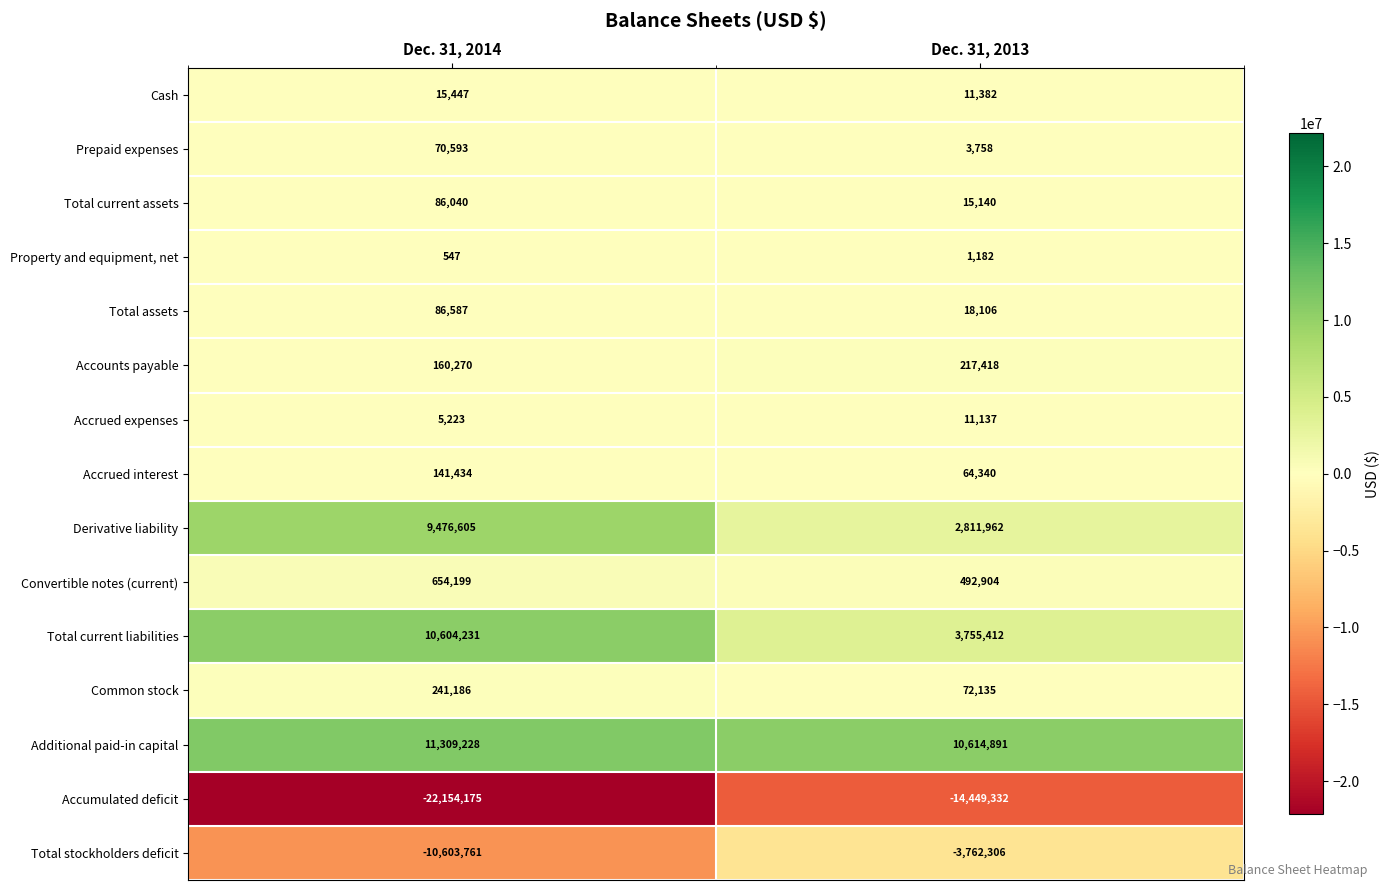

Reading right to left, what are all the values shown in this chart?

Cash: Dec. 31, 2013=11382	Dec. 31, 2014=15447
Prepaid expenses: Dec. 31, 2013=3758	Dec. 31, 2014=70593
Total current assets: Dec. 31, 2013=15140	Dec. 31, 2014=86040
Property and equipment, net: Dec. 31, 2013=1182	Dec. 31, 2014=547
Total assets: Dec. 31, 2013=18106	Dec. 31, 2014=86587
Accounts payable: Dec. 31, 2013=217418	Dec. 31, 2014=160270
Accrued expenses: Dec. 31, 2013=11137	Dec. 31, 2014=5223
Accrued interest: Dec. 31, 2013=64340	Dec. 31, 2014=141434
Derivative liability: Dec. 31, 2013=2811962	Dec. 31, 2014=9476605
Convertible notes (current): Dec. 31, 2013=492904	Dec. 31, 2014=654199
Total current liabilities: Dec. 31, 2013=3755412	Dec. 31, 2014=10604231
Common stock: Dec. 31, 2013=72135	Dec. 31, 2014=241186
Additional paid-in capital: Dec. 31, 2013=10614891	Dec. 31, 2014=11309228
Accumulated deficit: Dec. 31, 2013=-14449332	Dec. 31, 2014=-22154175
Total stockholders deficit: Dec. 31, 2013=-3762306	Dec. 31, 2014=-10603761